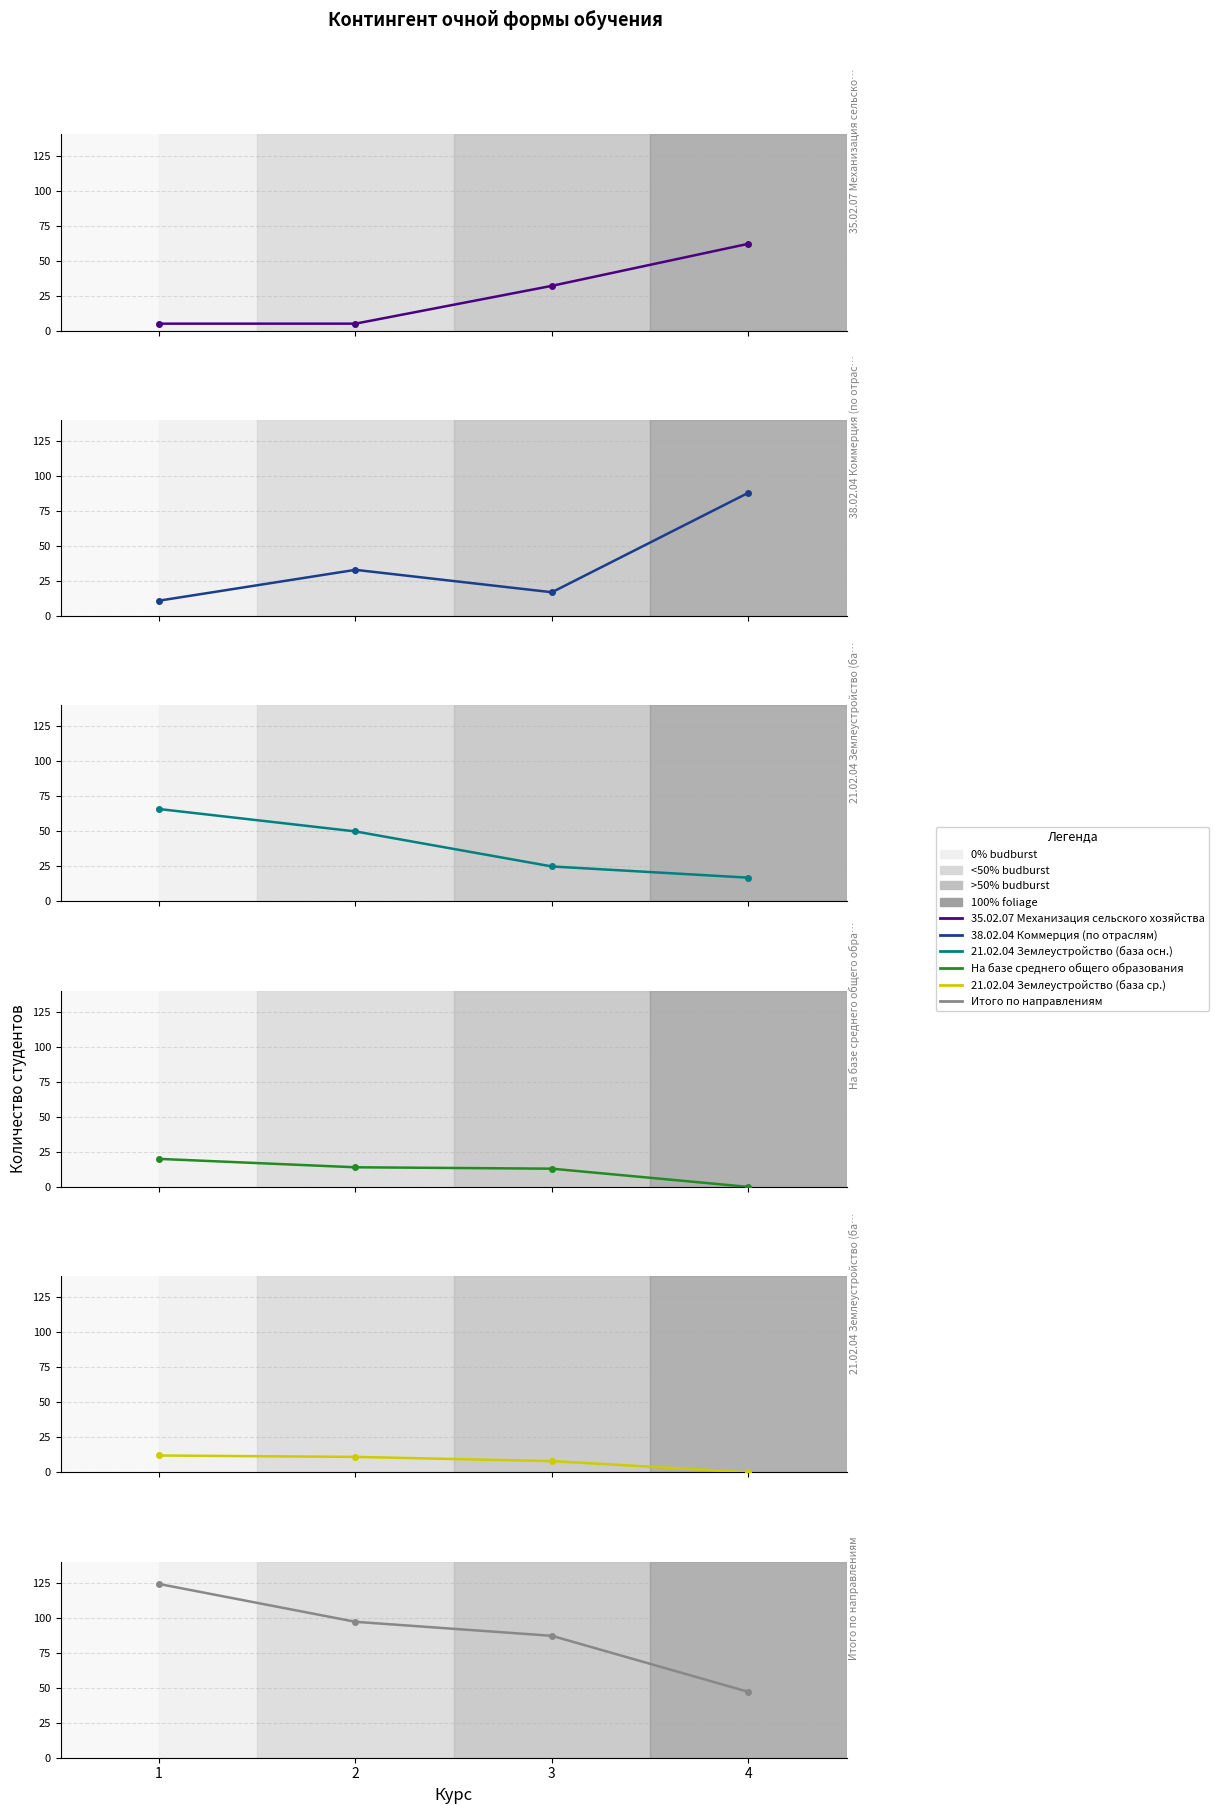

What is the value of the Итого по направлениям point at the 4th from the left?

47